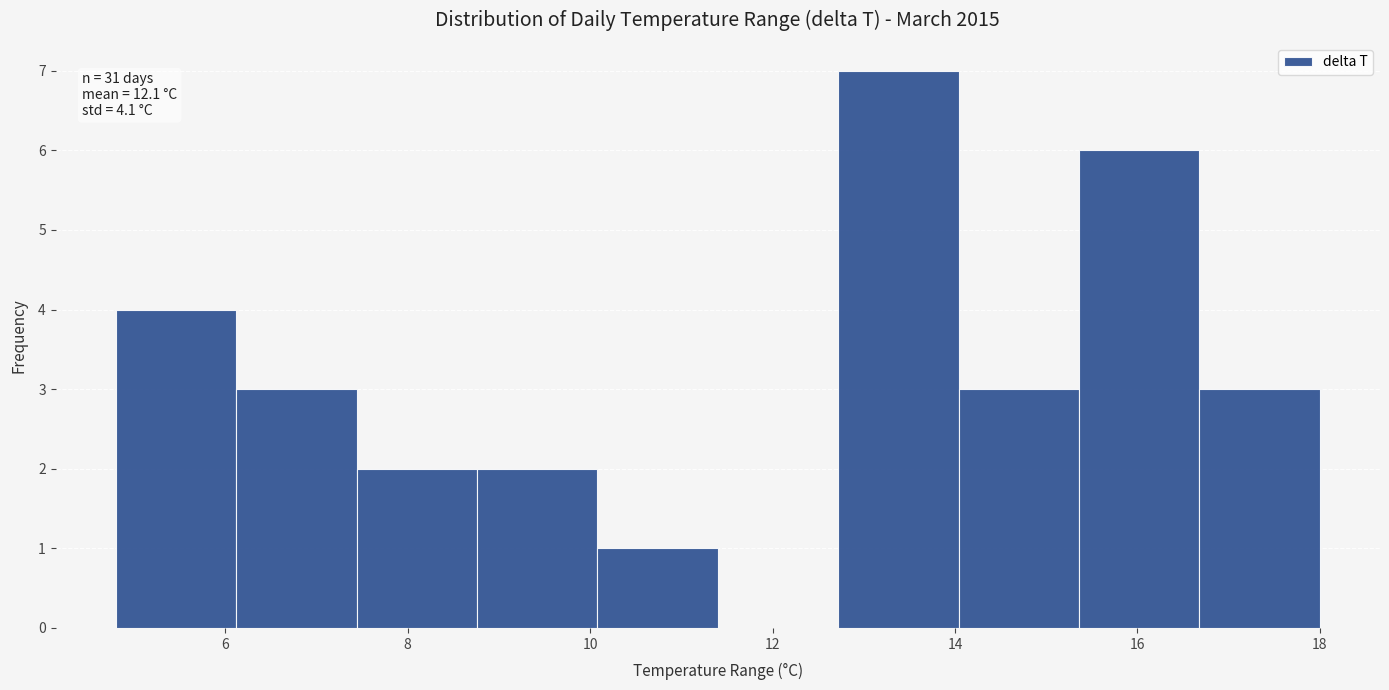

Over which range of the x-axis is the bar tallest?

12.72 to 14.04